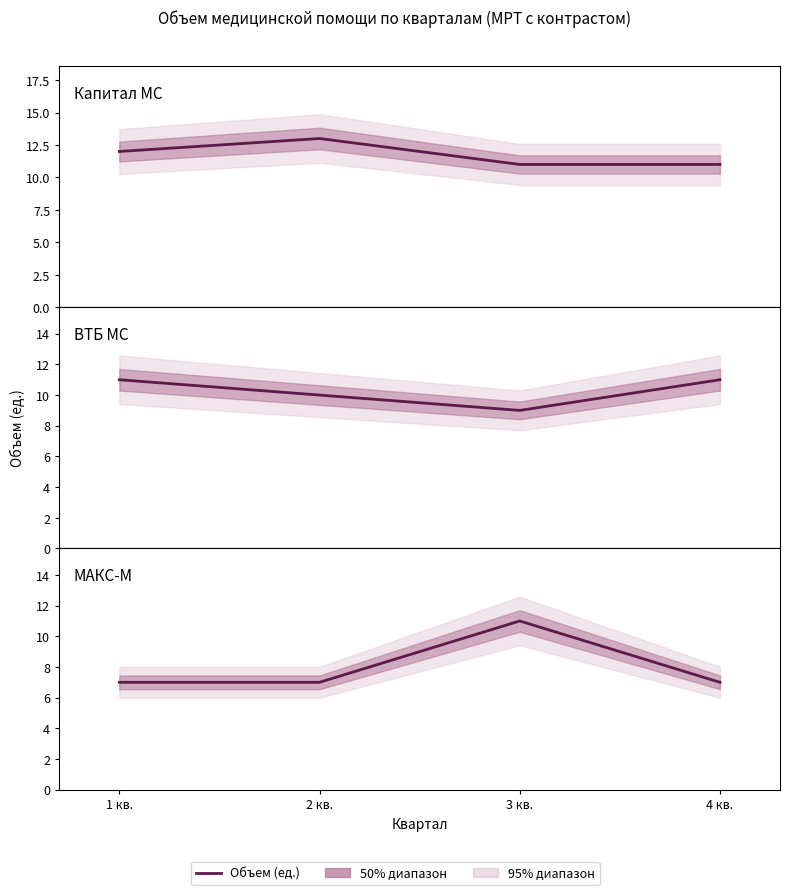

True or false: ВТБ МС (Объем) has a value of 9 at 3 кв..

True